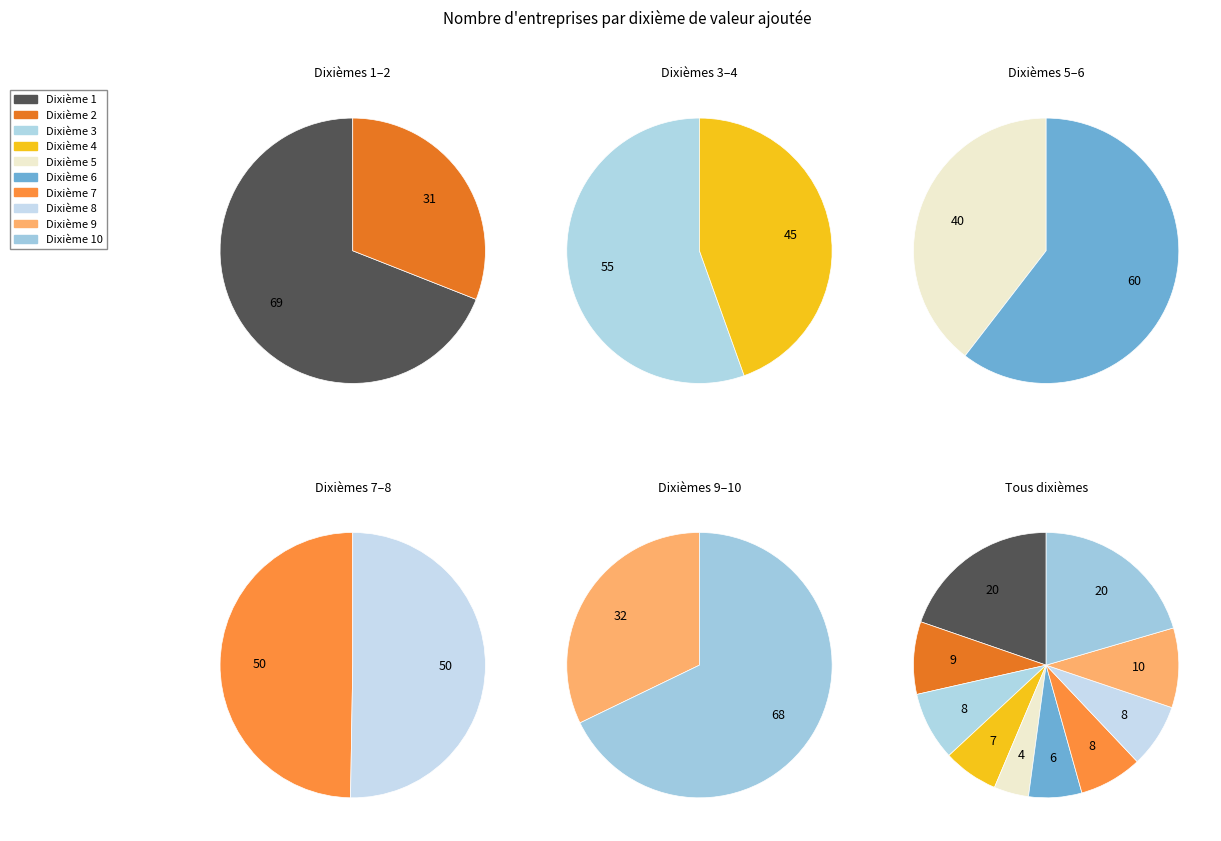

Which has a higher value, 1 or 5?

1